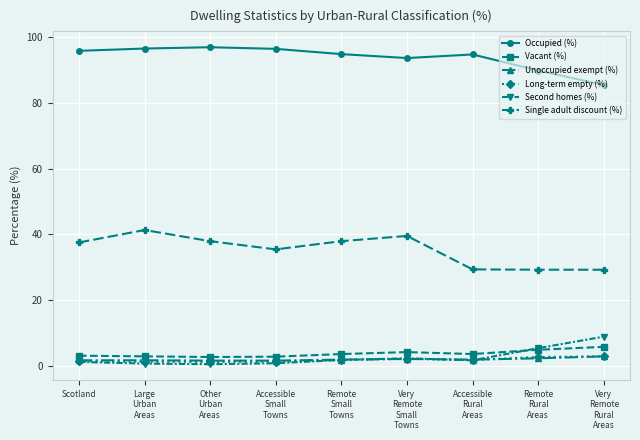

What is the label of the 9th point from the left?

Very
Remote
Rural
Areas